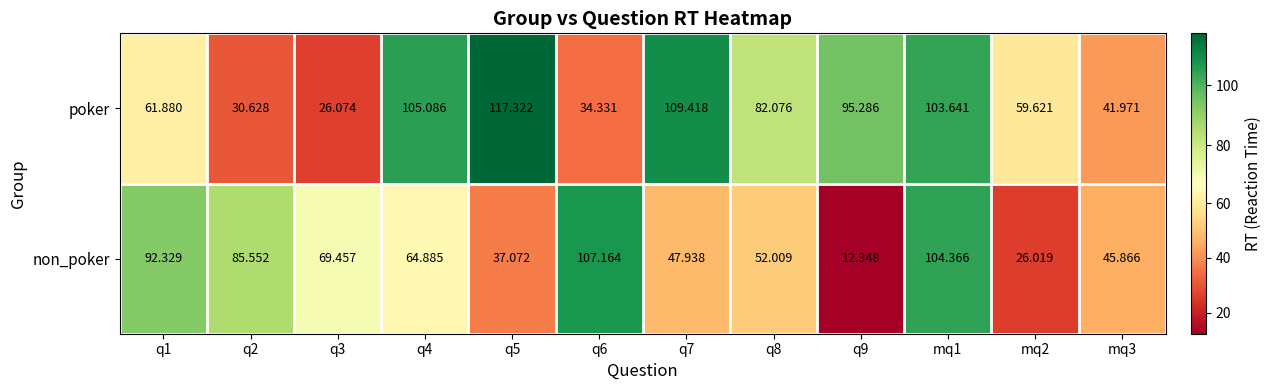

Count the number of categories in the chart.

12